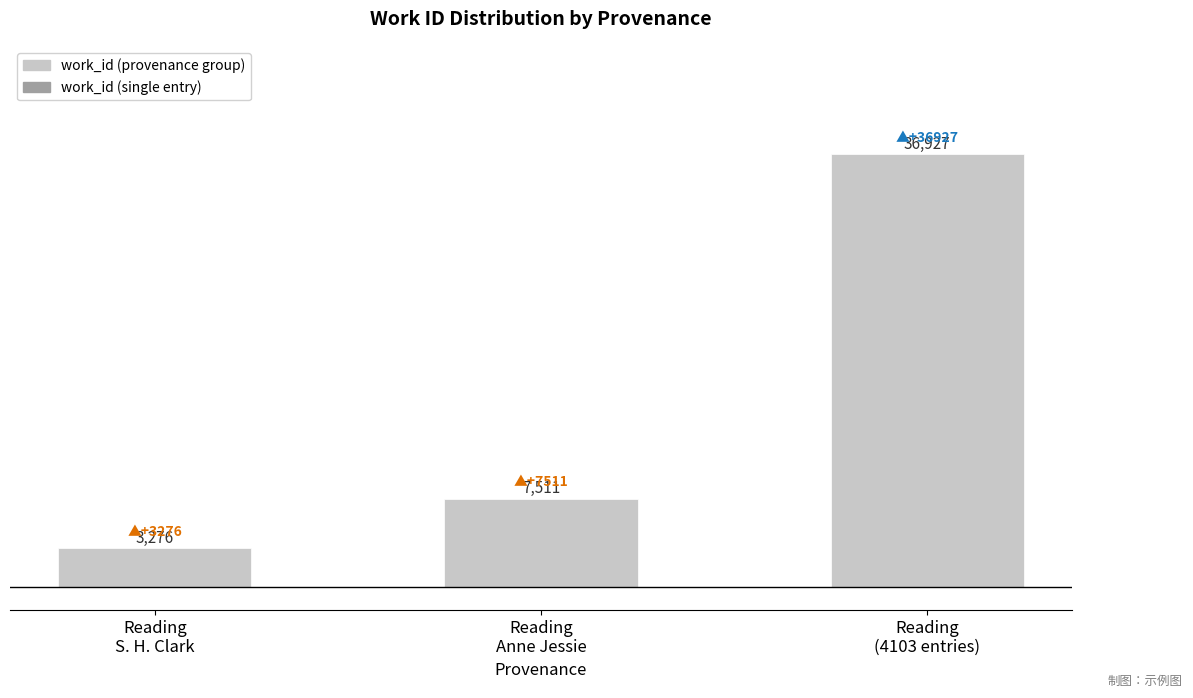

What is the greatest value displayed?

36927